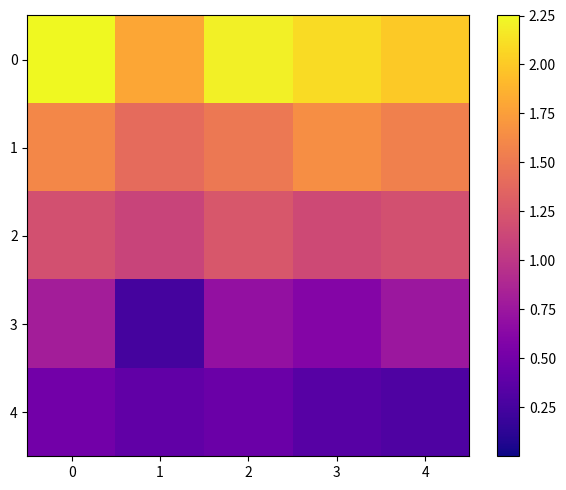

Reading left to right, list all the values displayed in this chart.

0: 0=2.2	1=1.8	2=2.2	3=2.1	4=2.0
1: 0=1.6	1=1.4	2=1.5	3=1.6	4=1.6
2: 0=1.2	1=1.1	2=1.2	3=1.1	4=1.2
3: 0=0.8	1=0.2	2=0.7	3=0.6	4=0.8
4: 0=0.5	1=0.4	2=0.5	3=0.3	4=0.3